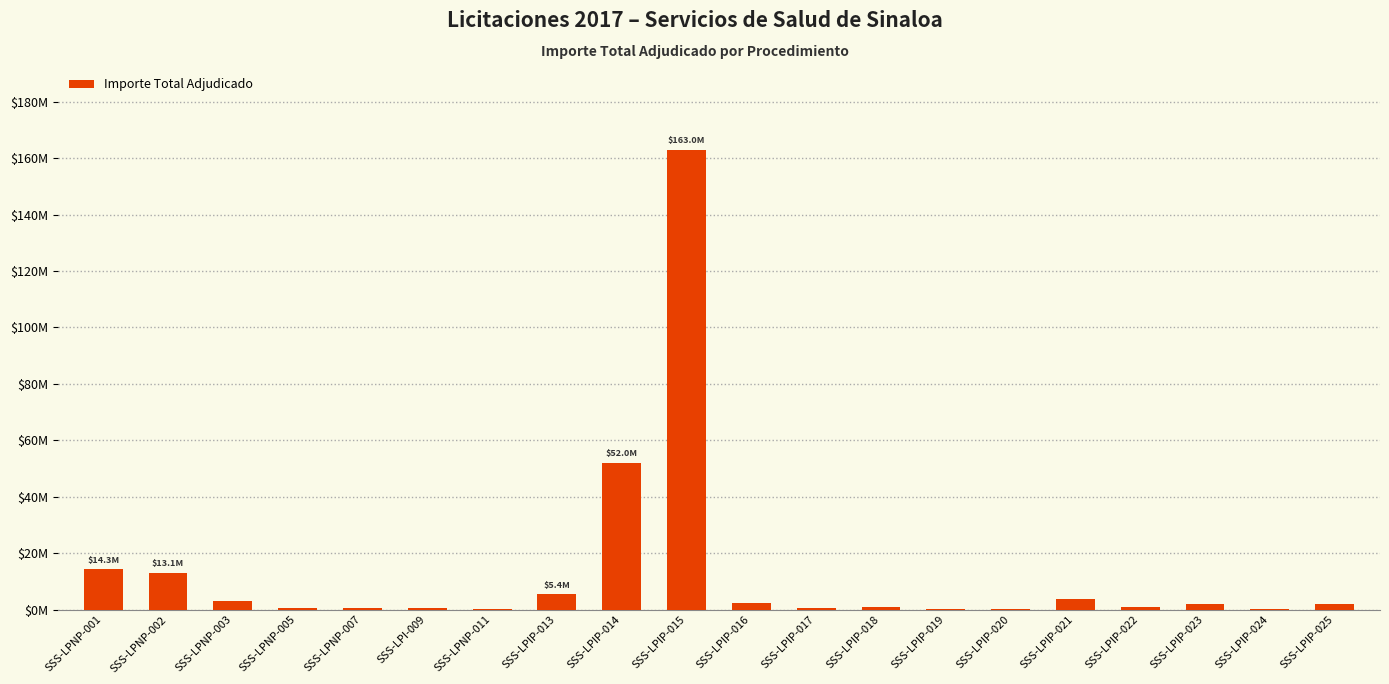

Between SSS-LPIP-013 and SSS-LPIP-021, which is larger?

SSS-LPIP-013